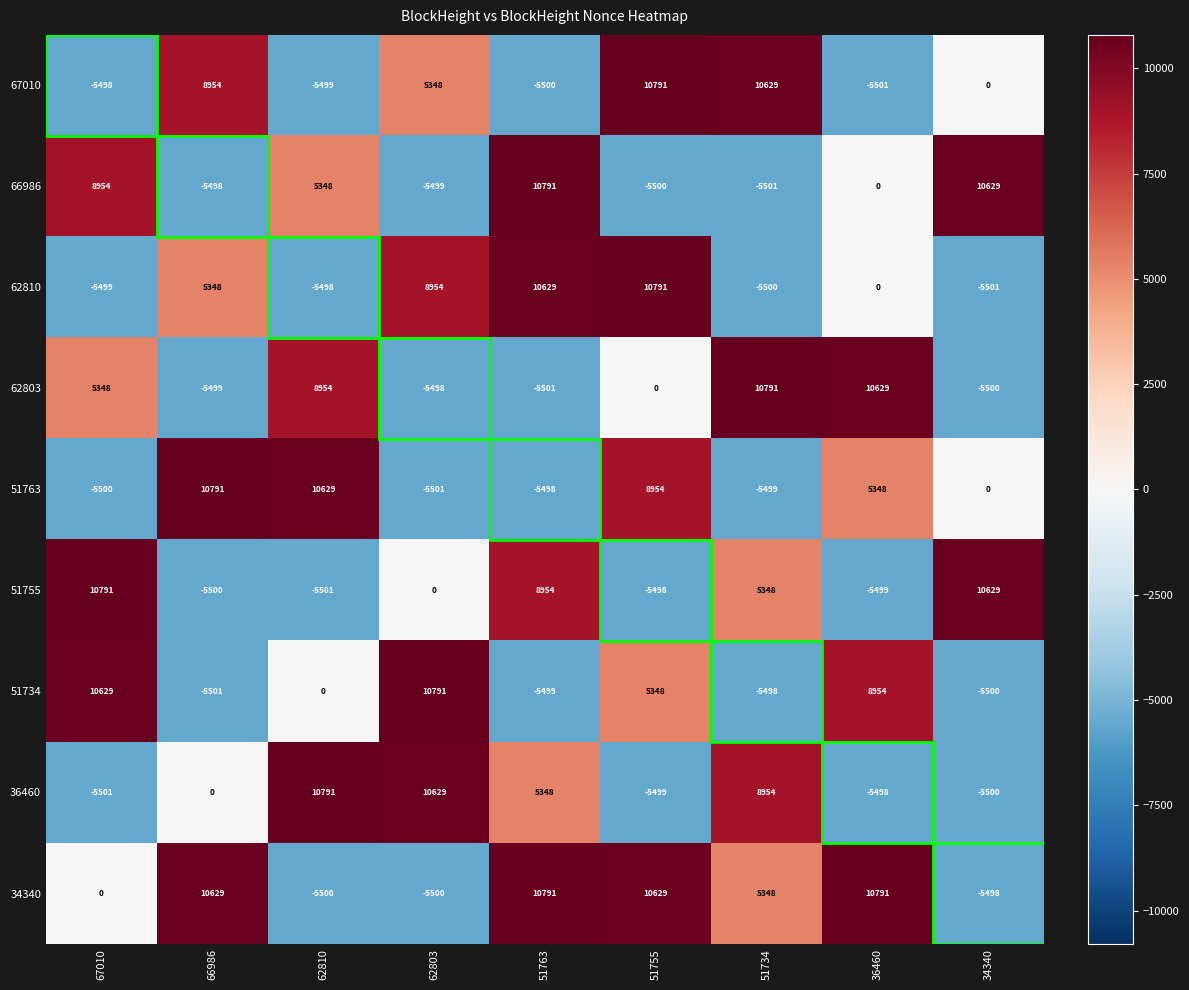

What is the sum of the 36460 values at 34340 and 62803?

5129